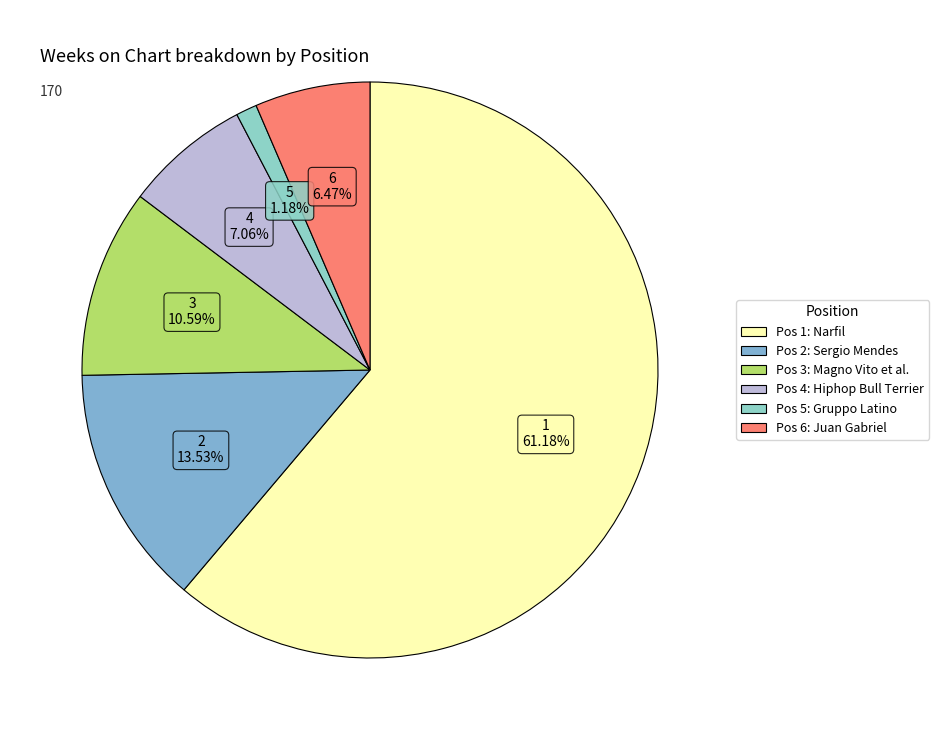

How many slices are in this pie chart?

6